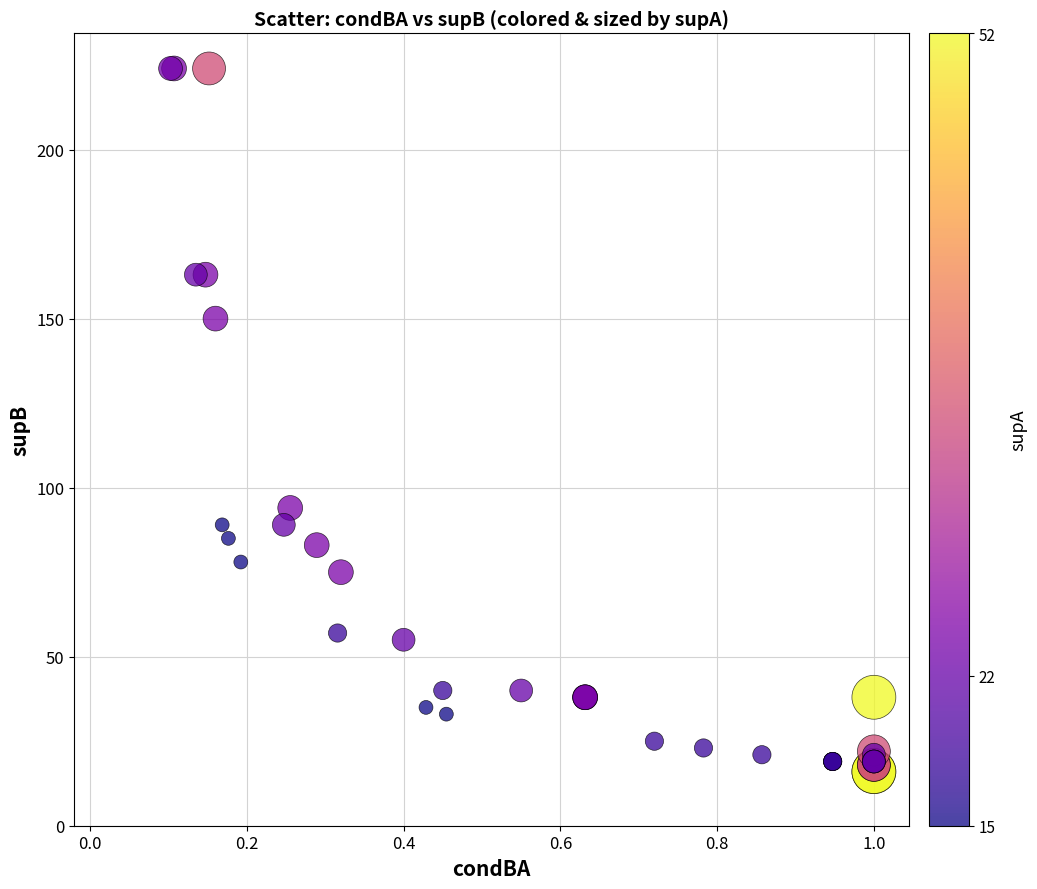

What Y value in the scatter plot is closest to 120?

94